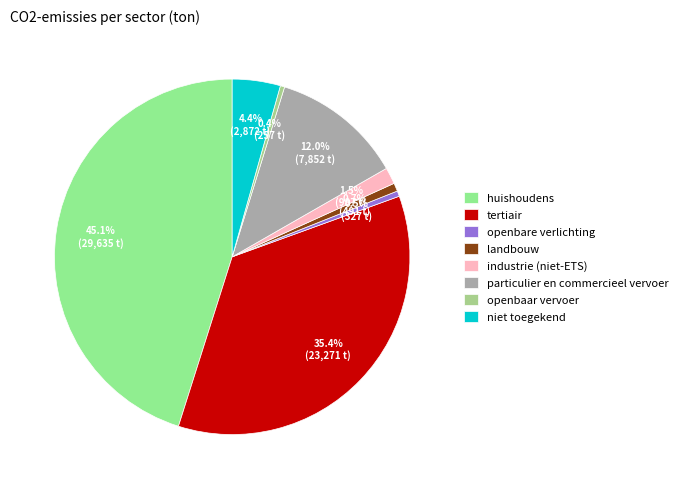

What percentage is the tertiair slice, to the nearest percent?

35%